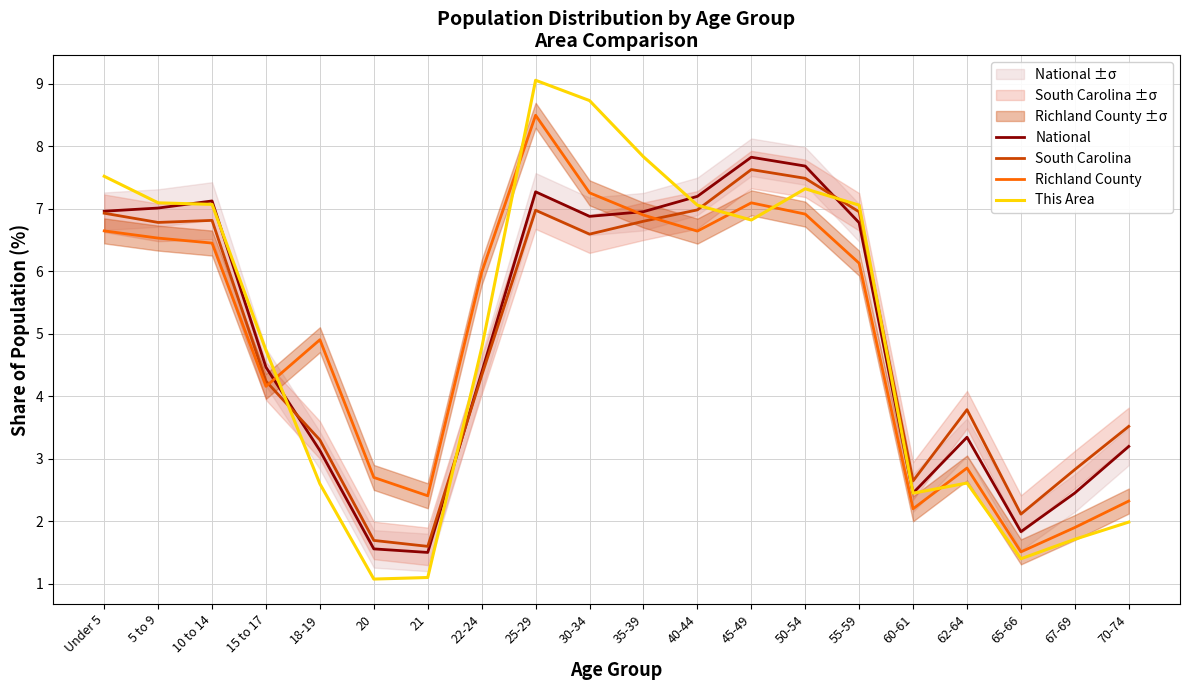

What position from the right is 15 to 17?

17